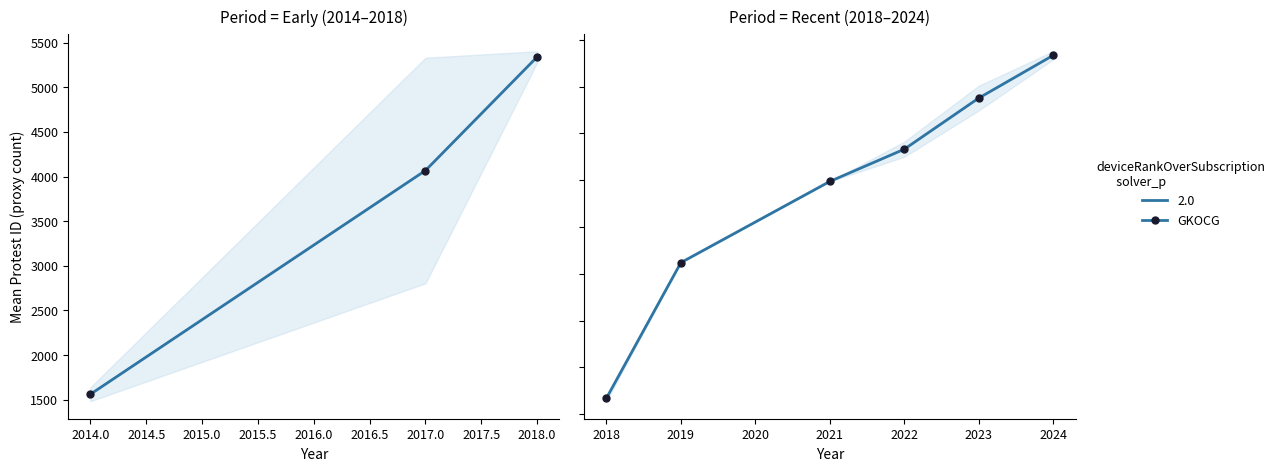

How many lines are shown in the chart?

1